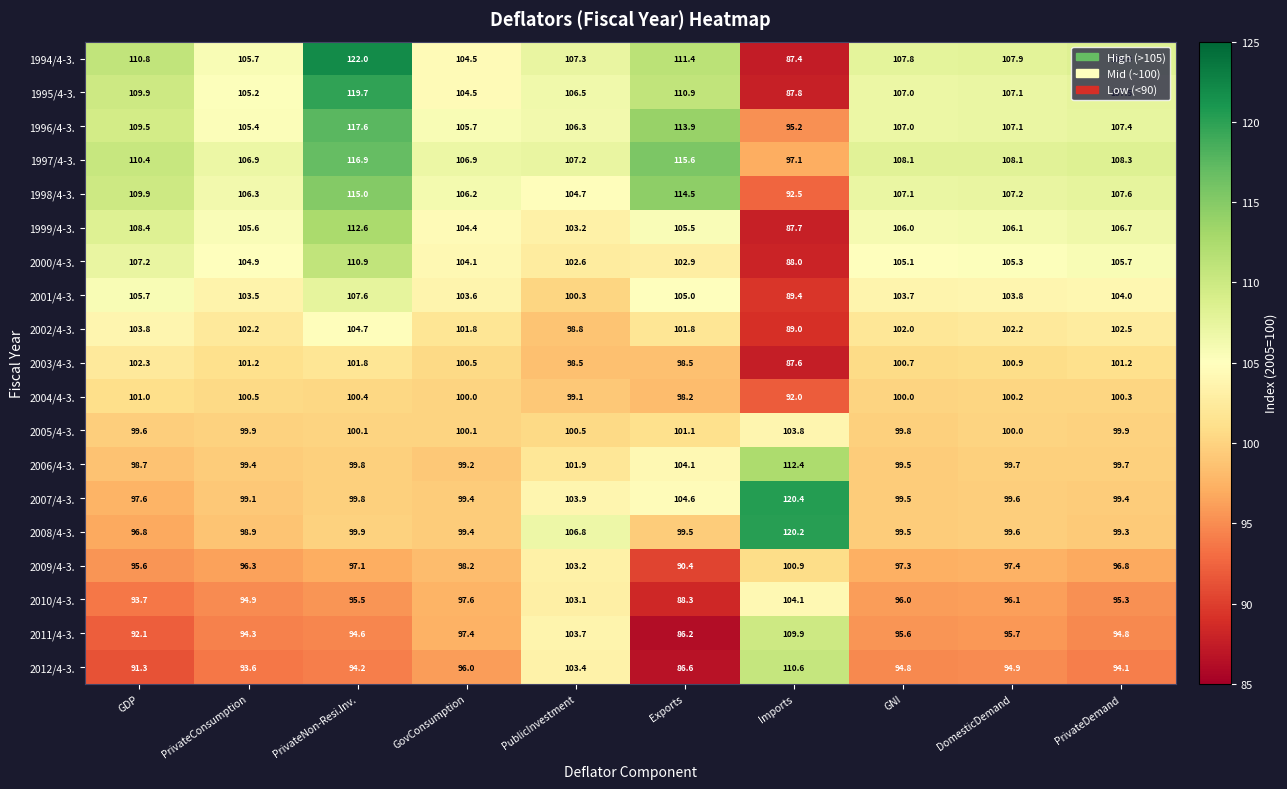

Which series has the largest total across all categories?

1997/4-3.